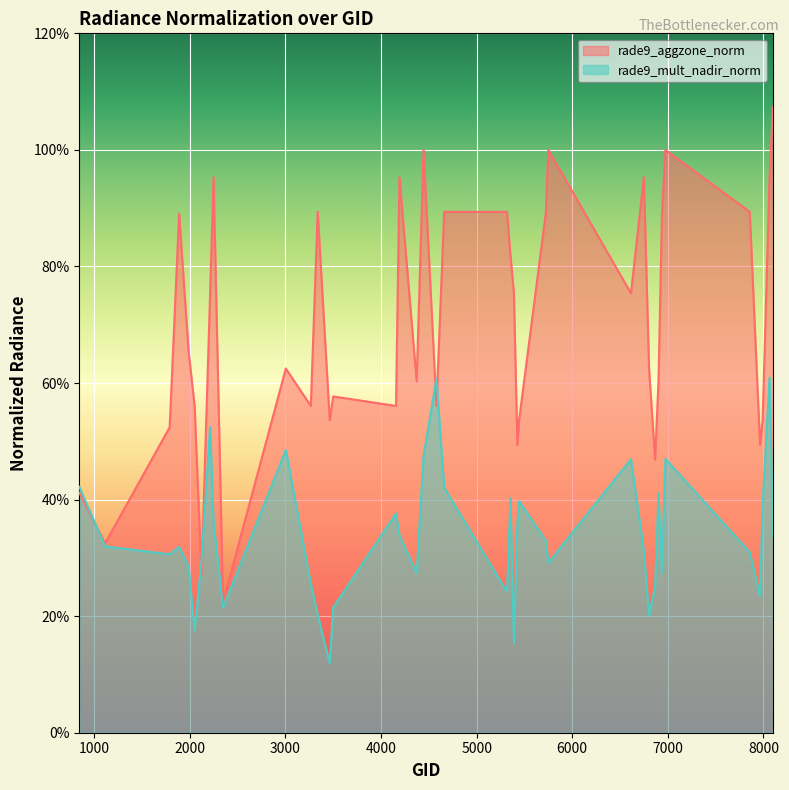

Rank the series by their average value, from lowest to highest.

rade9_mult_nadir_norm, rade9_aggzone_norm